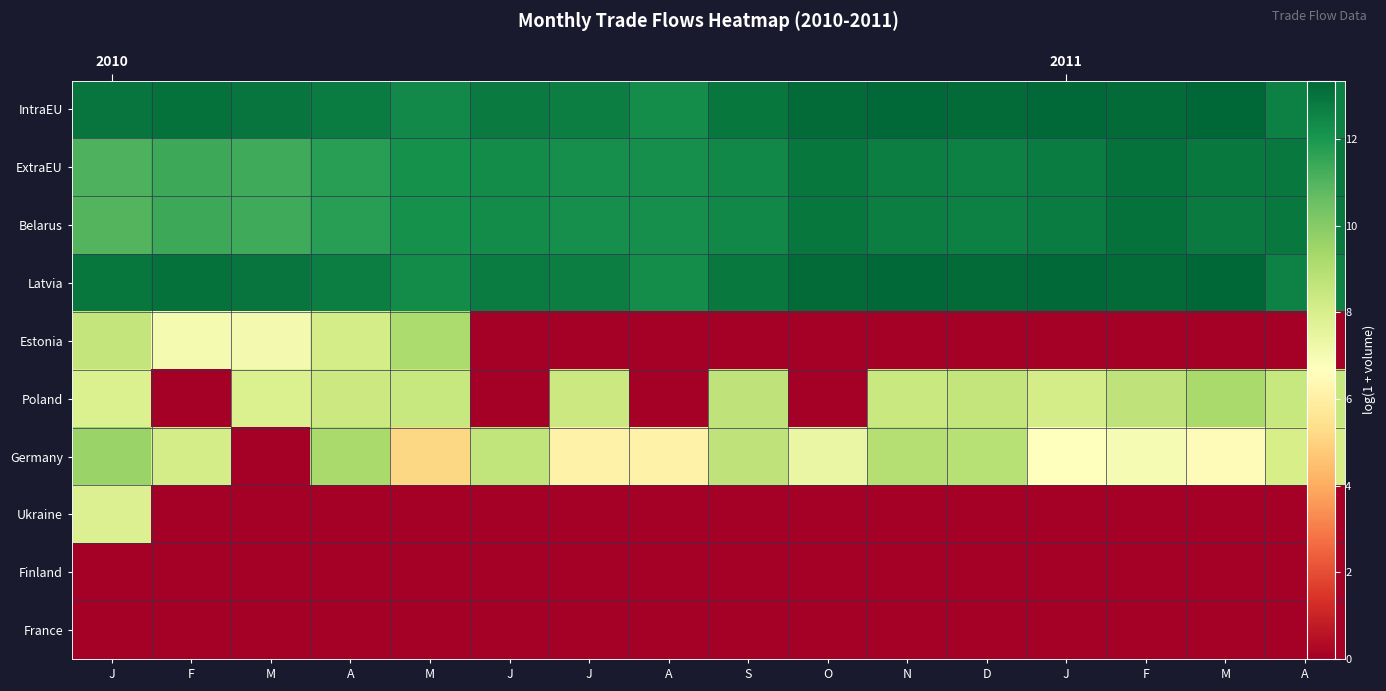

Is it true that IntraEU equals 19.2 at F?

False